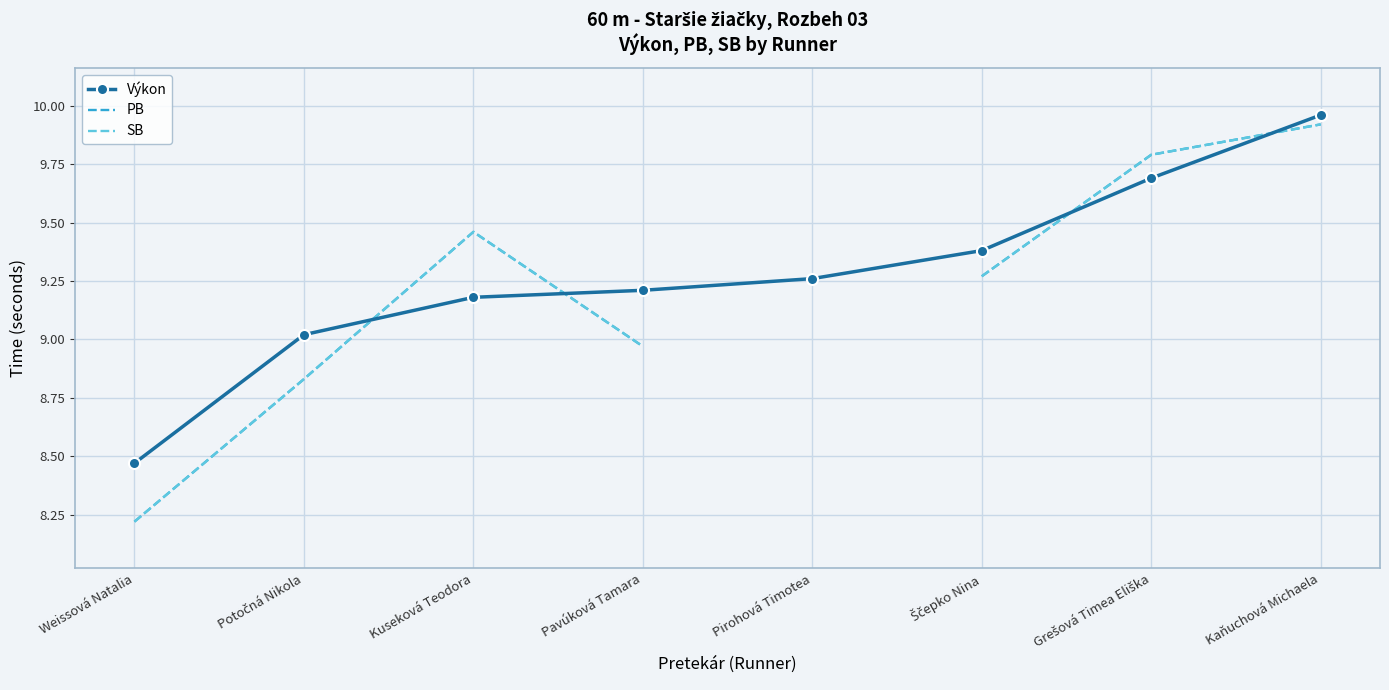

How many positive values does the SB series have?

7